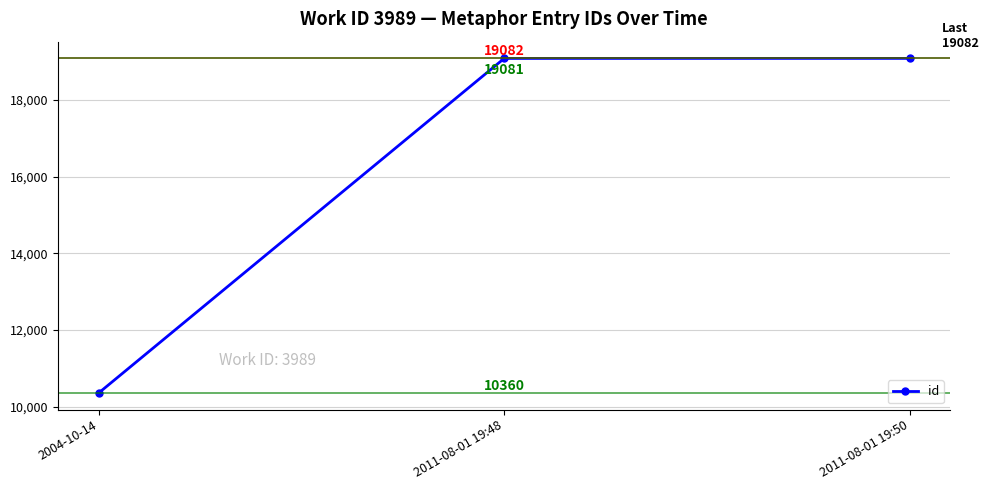

Reading right to left, extract all data points from this chart.

2011-08-01 19:50=19082	2011-08-01 19:48=19081	2004-10-14=10360